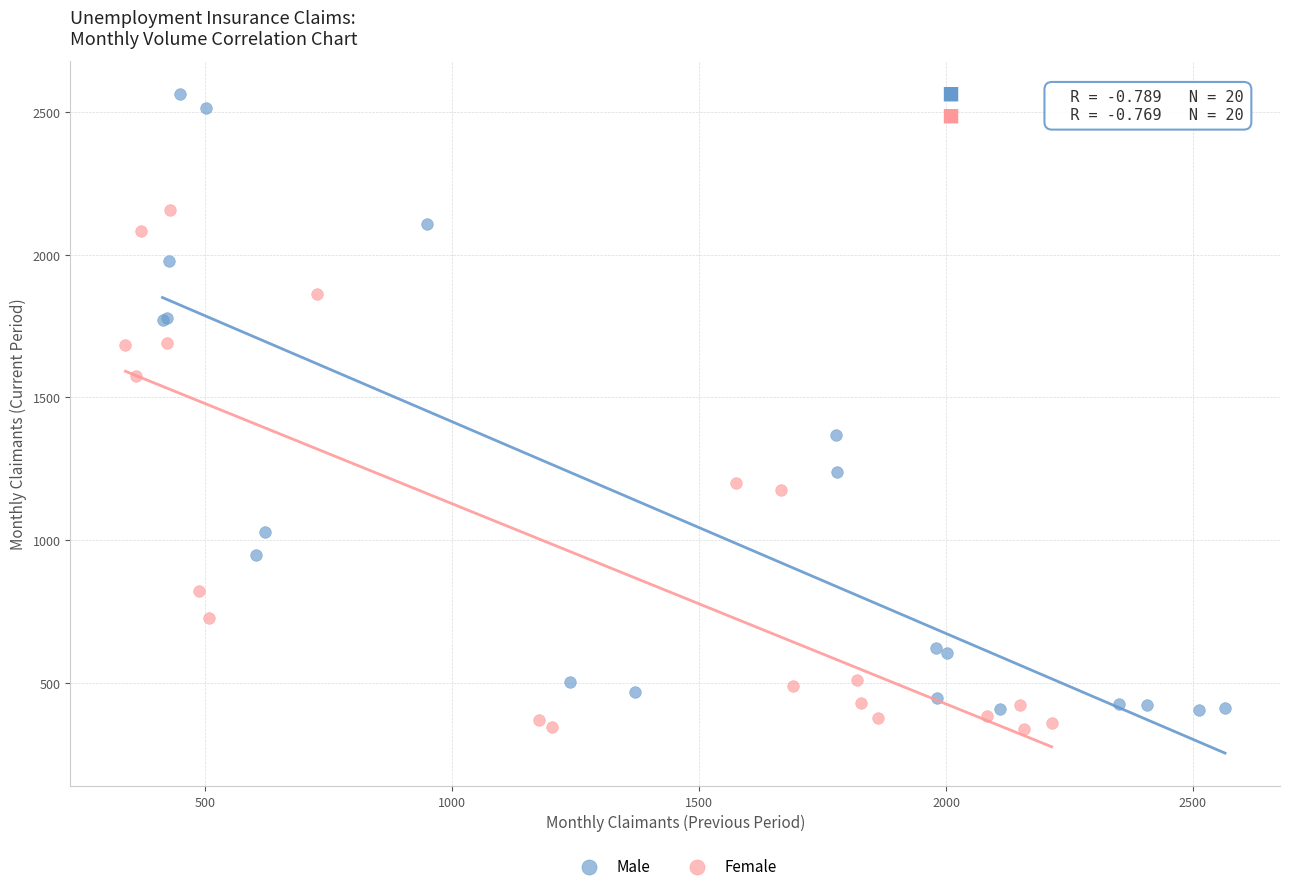

Which series reaches the minimum Y coordinate?

Female